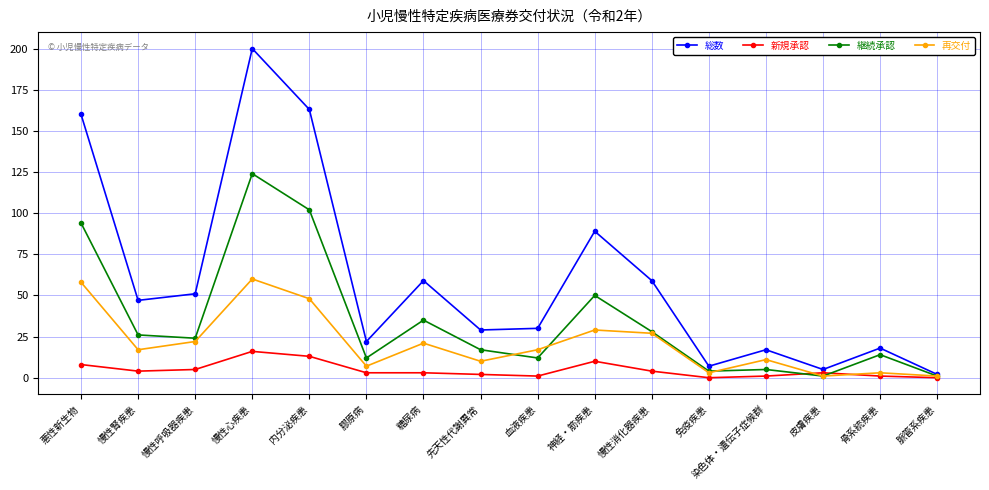

In 再交付, how many points are higher than both neighbors (excluding endpoints)?

5